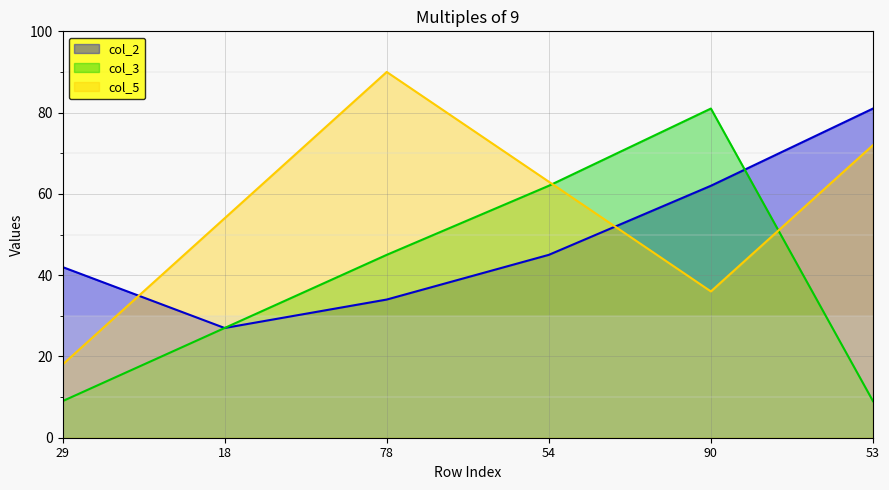

Which series has the widest spread of values?

col_3